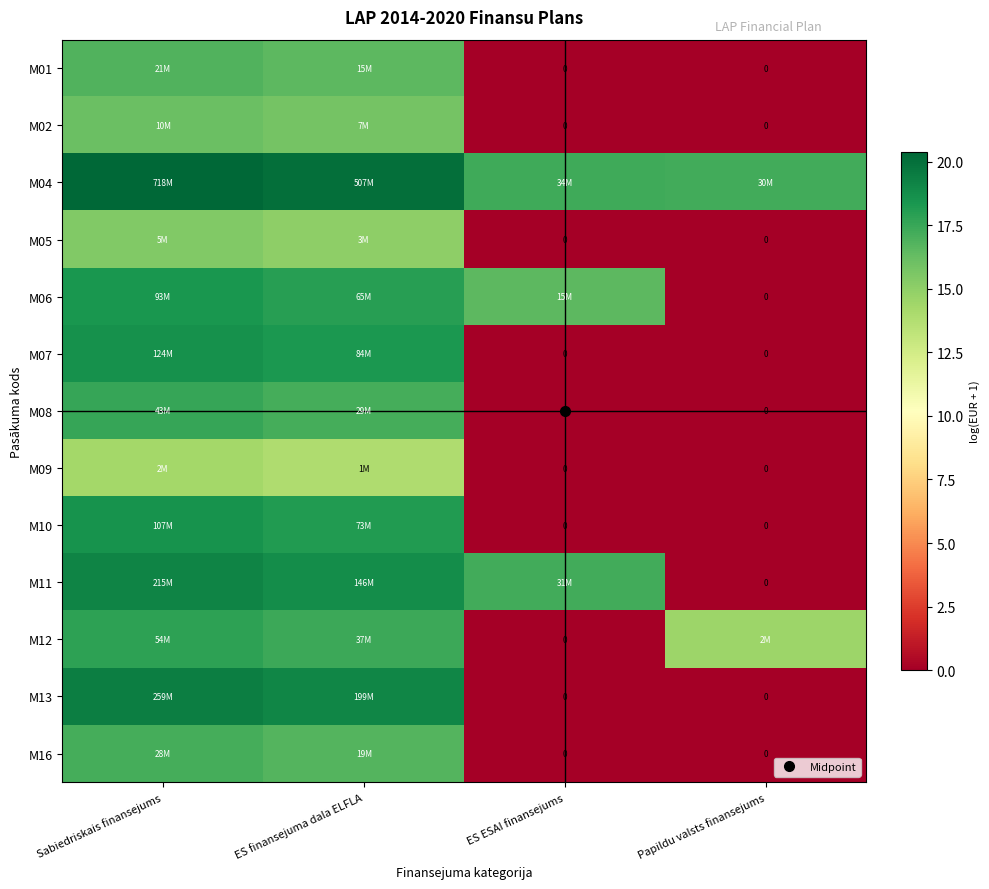

Is the value of M08 at Sabiedriskais finansejums greater than the value of M04 at ES ESAI finansejums?

Yes